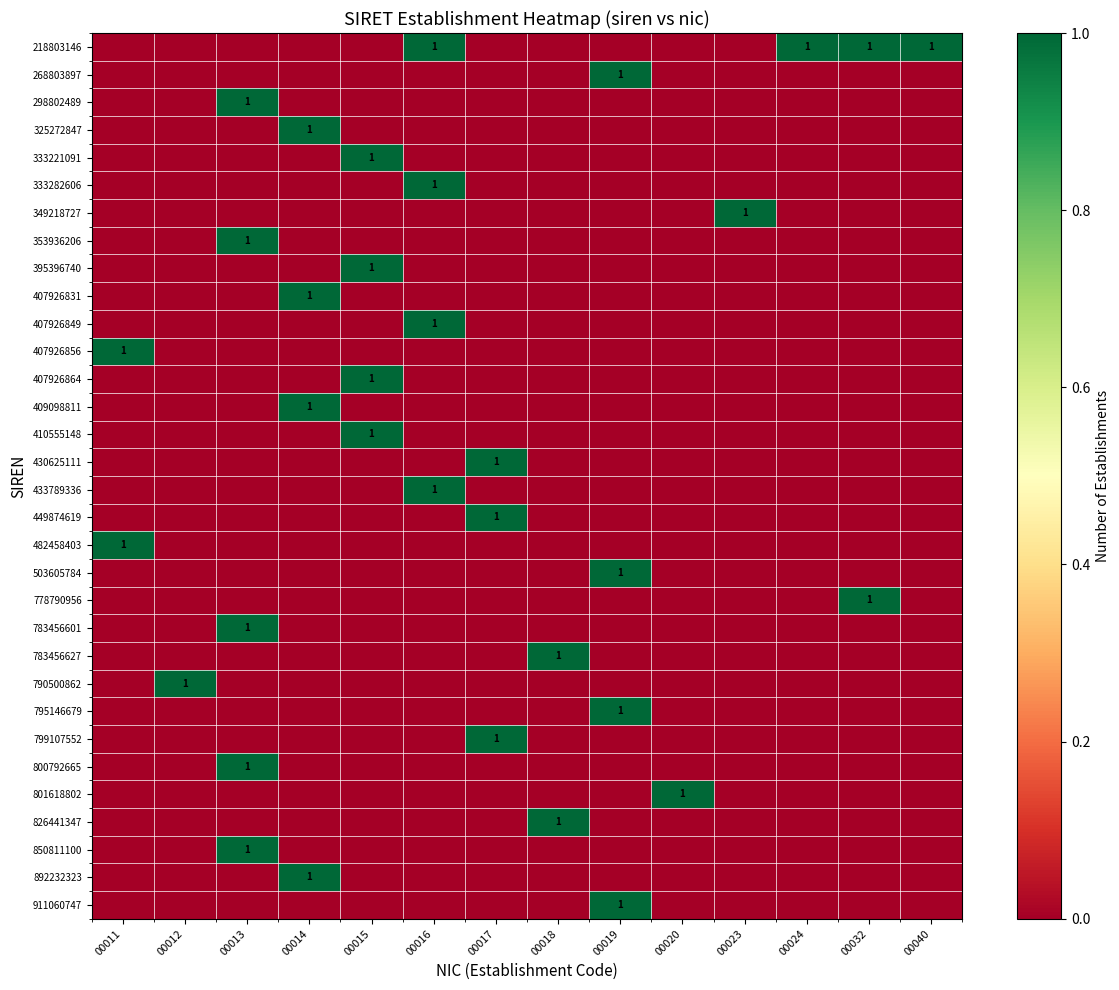

Between 00011 and 00019, which series saw the biggest shift?

row_1